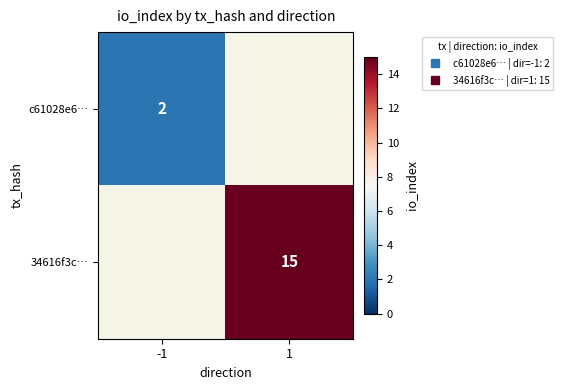

Which label corresponds to the largest value in the chart?

1